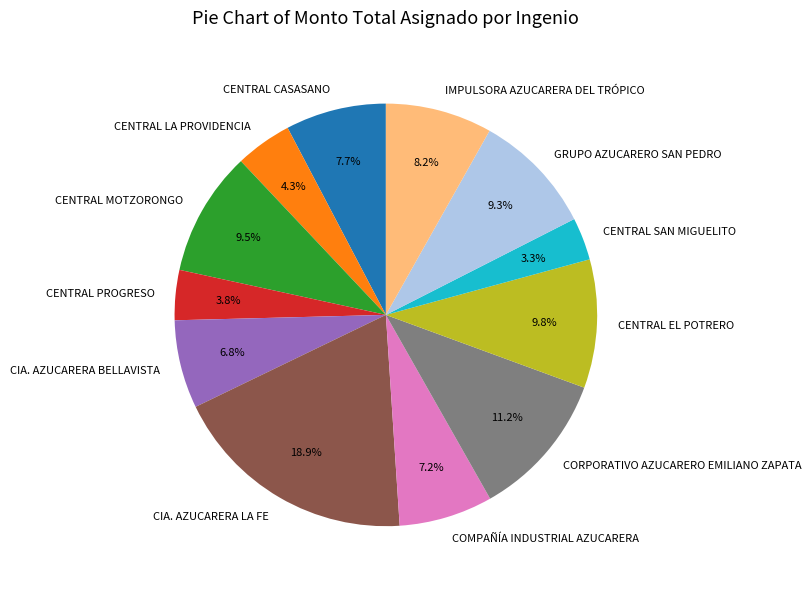

Do IMPULSORA AZUCARERA DEL TRÓPICO and CENTRAL CASASANO together represent more than half of the pie?

No